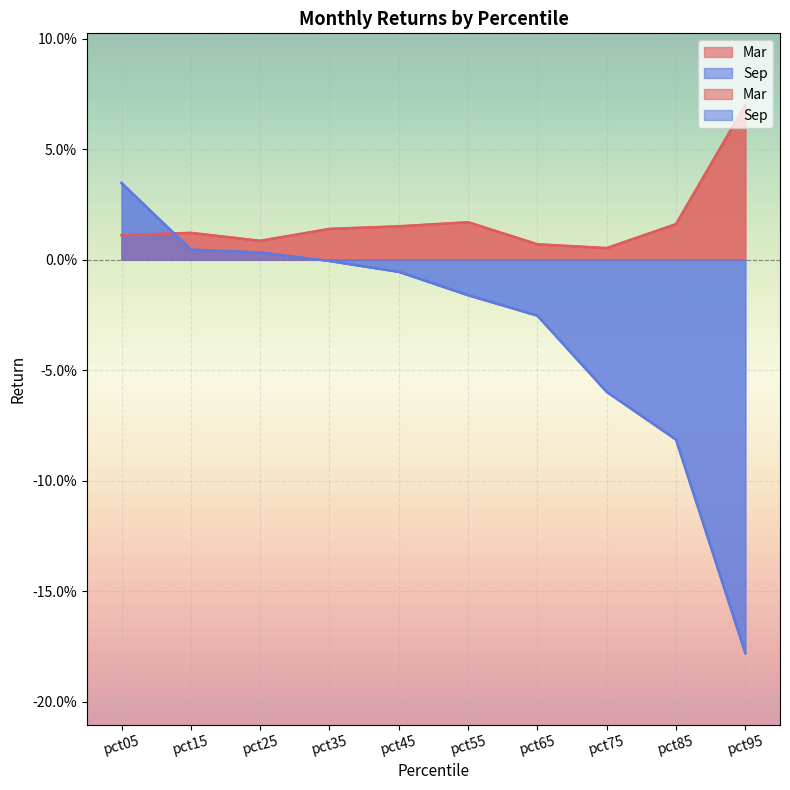

Between pct95 and pct35, which is larger?

pct95